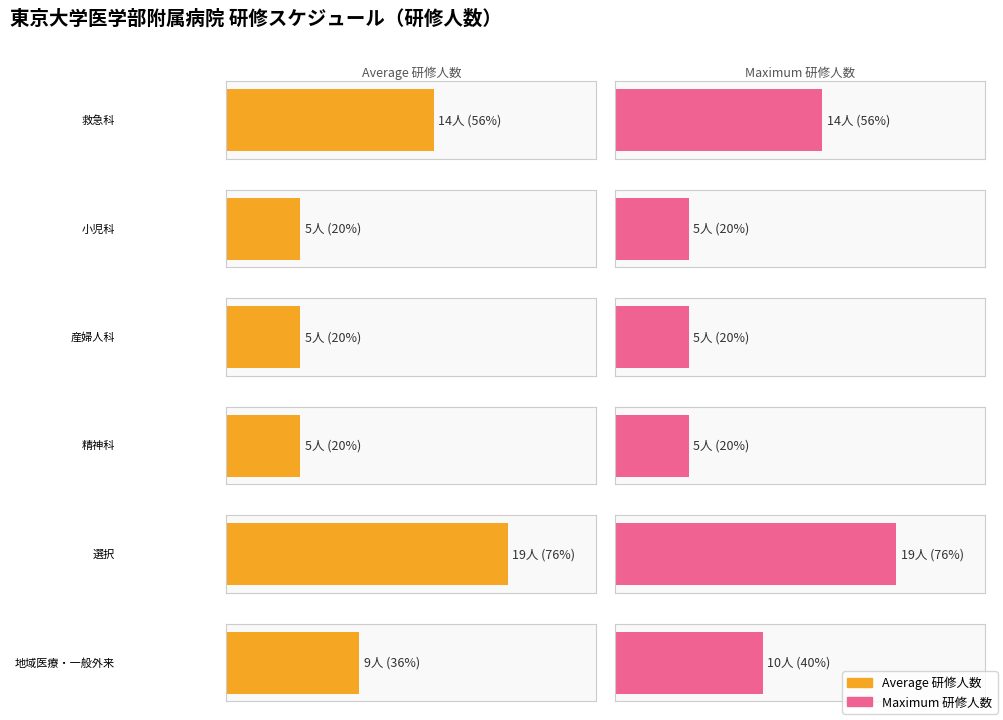

What is the label of the 5th bar from the left?

選択